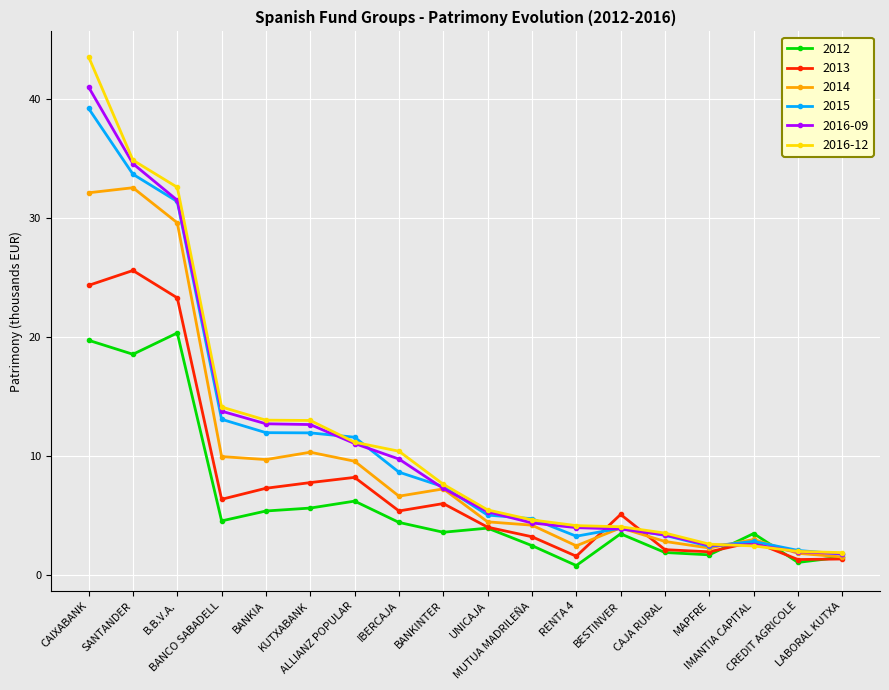

The value of 2016-12 at CREDIT AGRICOLE is 2.0. True or false?

True